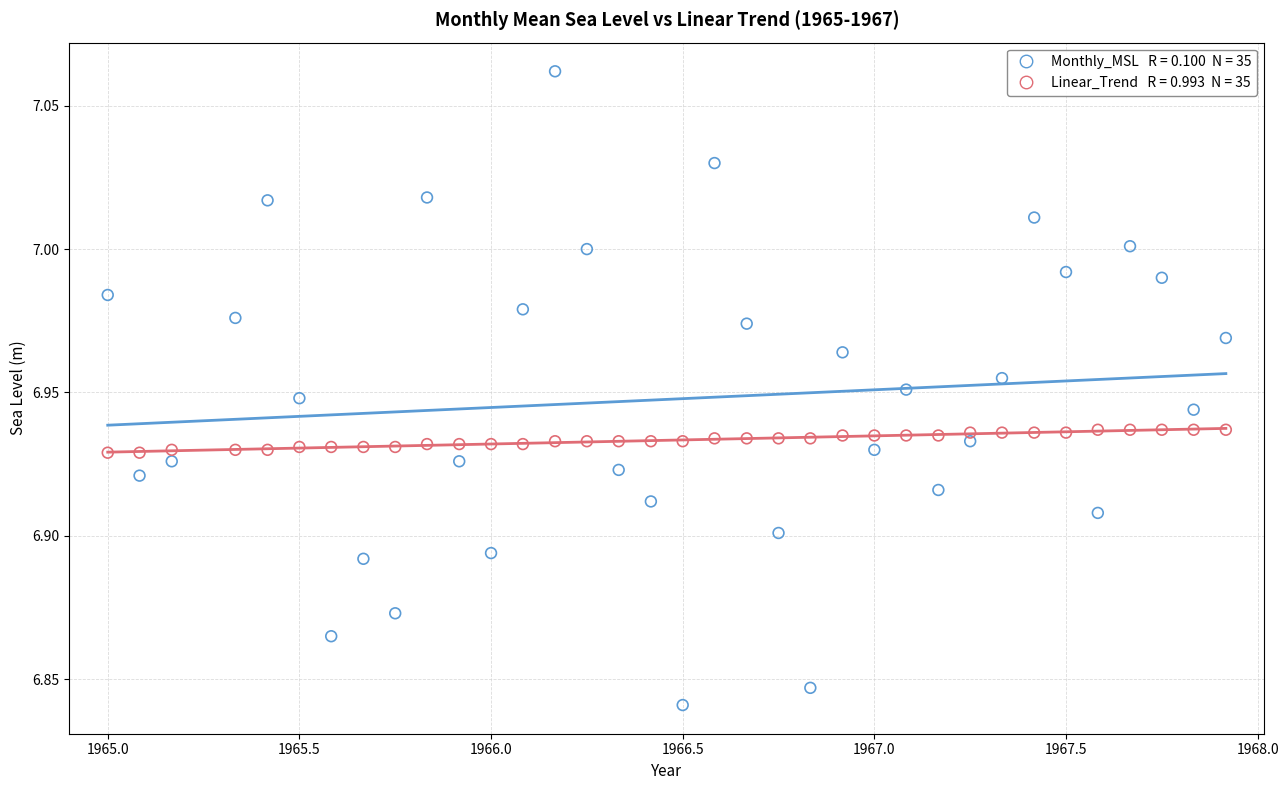

Across all data points, what is the range of X values (max minus min)?

2.9